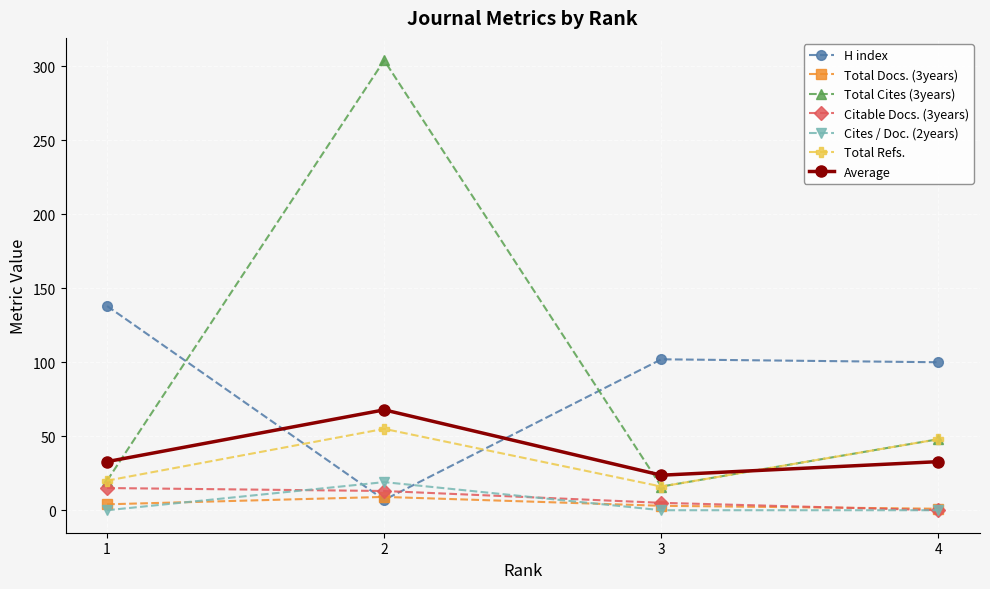

At which category does H index reach its first local valley?

2